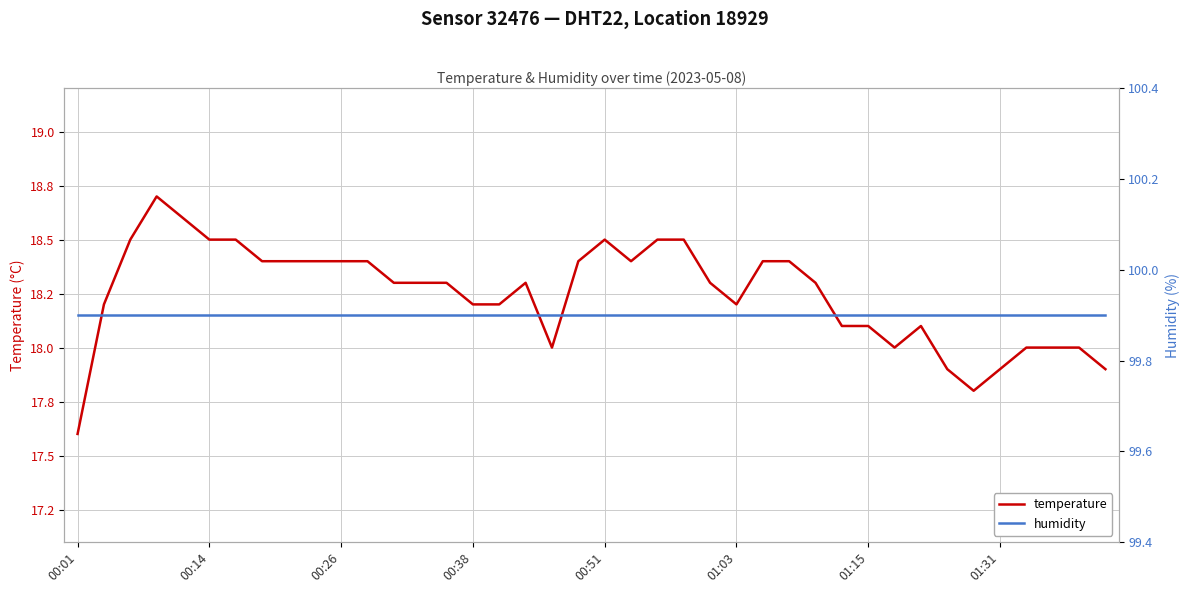

What are all the series names shown in the legend?

temperature, humidity